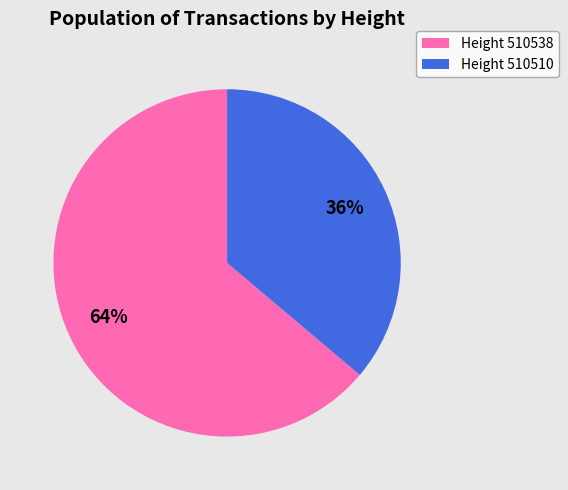

Is it true that Height 510538 is 64% of the pie?

True